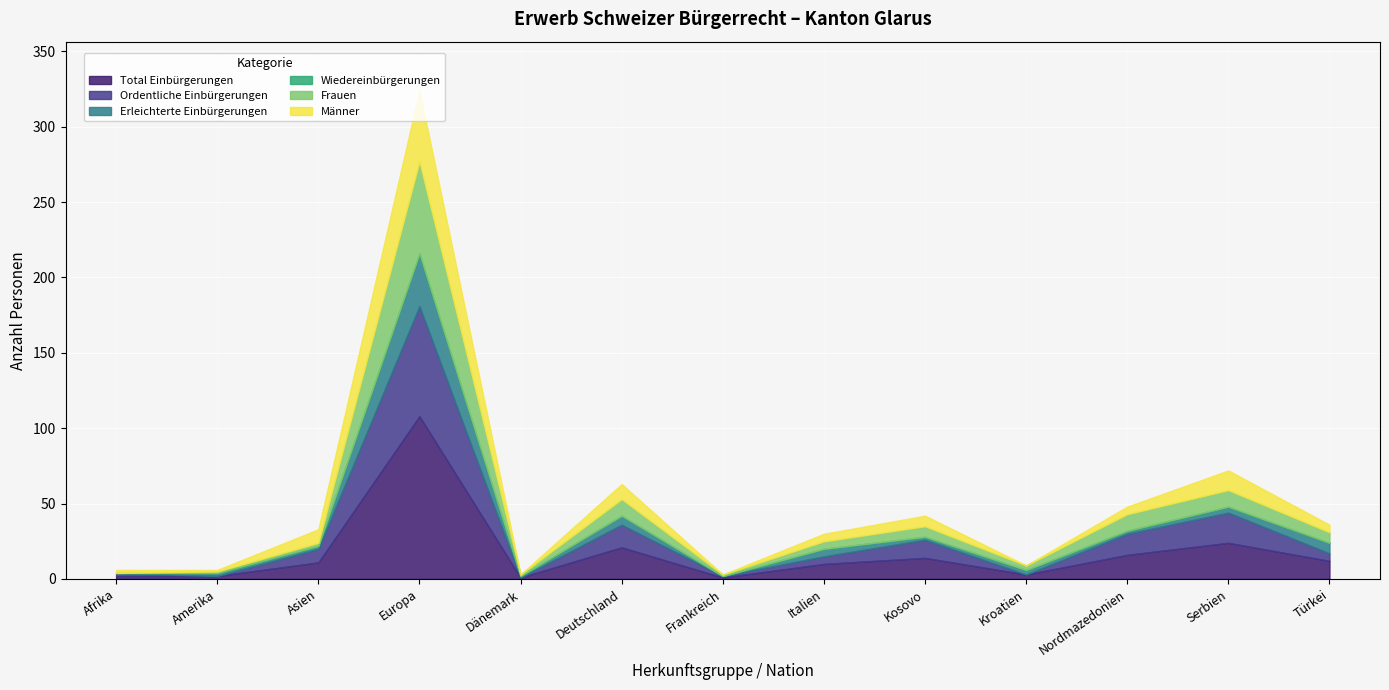

Where is Ordentliche Einbürgerungen nearest to the value 36?

Serbien